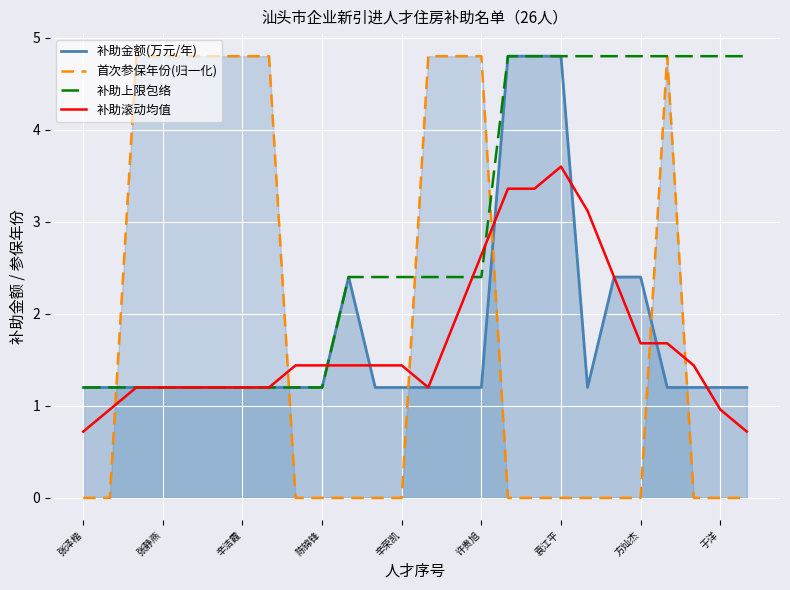

Is it true that 补助滚动均值 equals 2.1 at 辛荣凯?

False